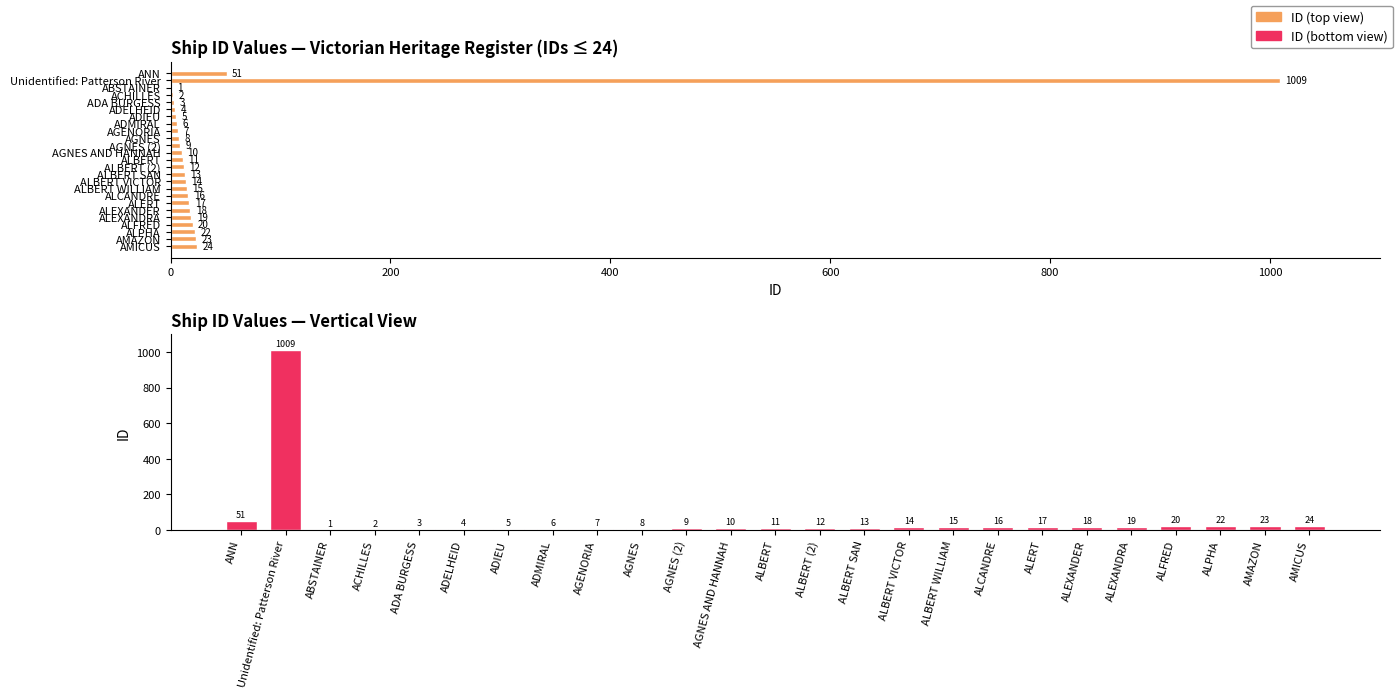

Is it true that the value at ALBERT WILLIAM is 15?

True